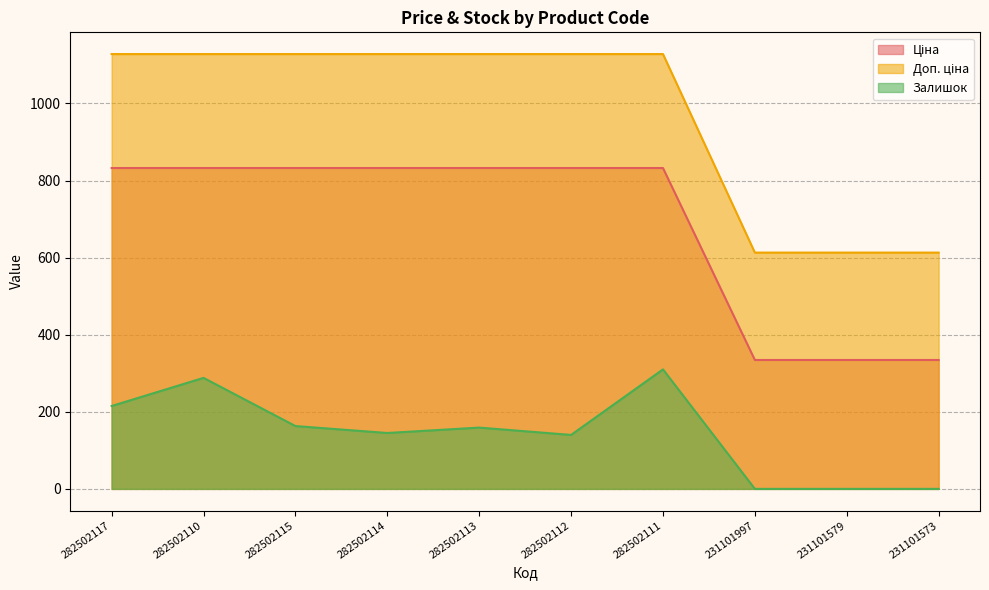

Rank the categories by Доп. ціна value from highest to lowest.

282502117, 282502110, 282502115, 282502114, 282502113, 282502112, 282502111, 231101997, 231101579, 231101573